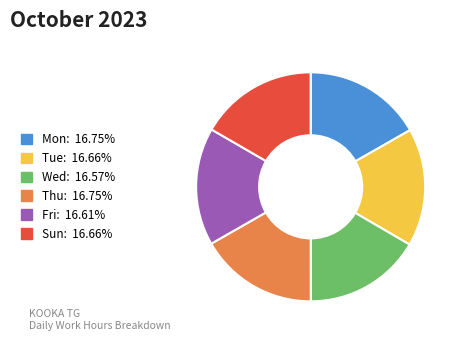

Count the number of slices in the pie.

6